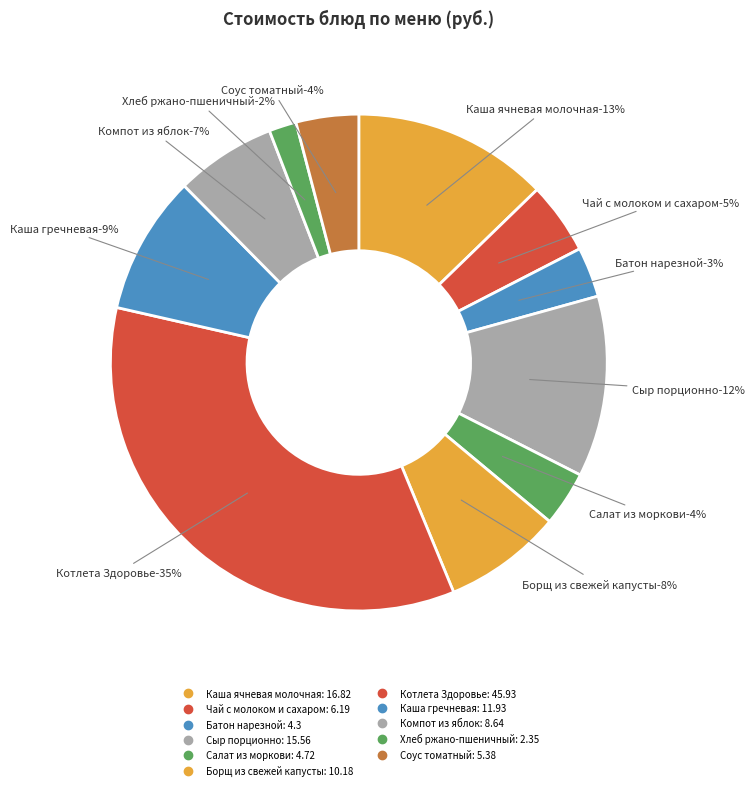

What is the largest slice in the pie chart?

Котлета Здоровье